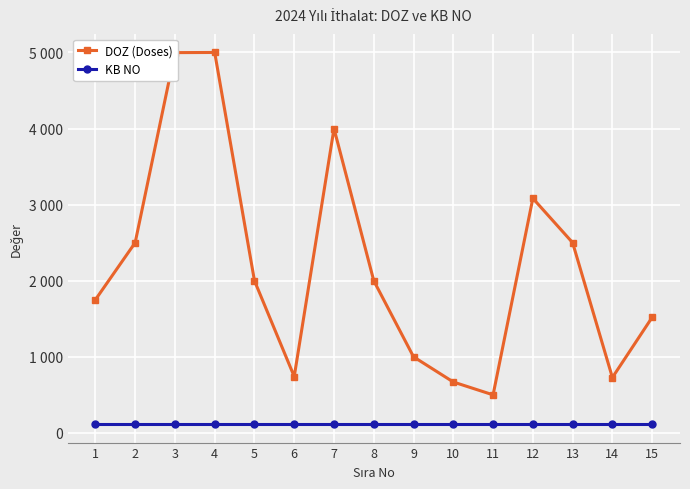

At which category is the sum across all series the highest?

4